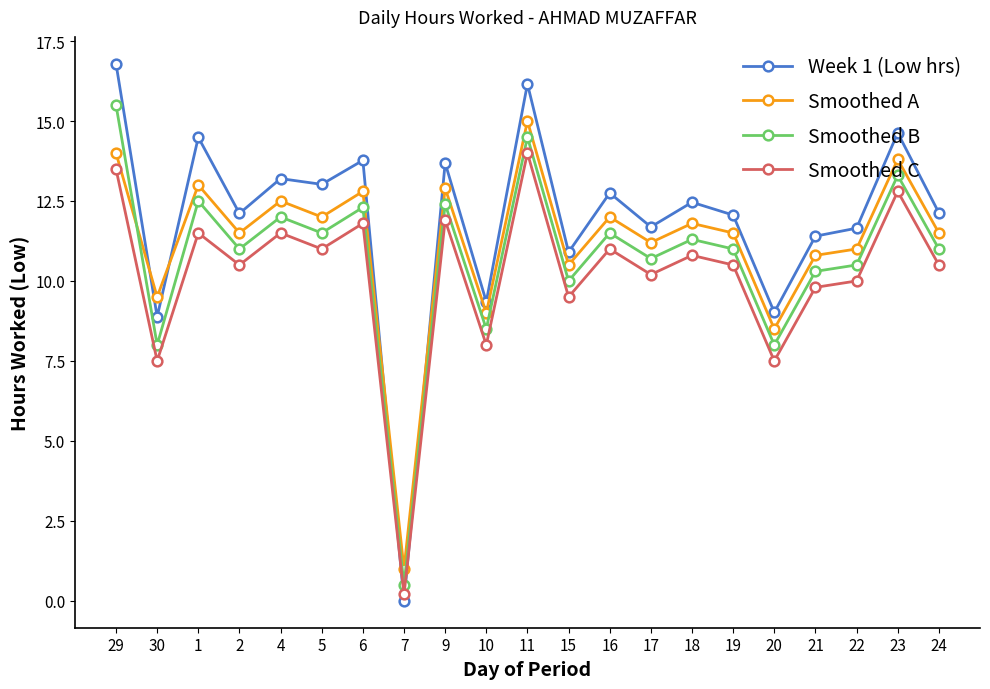

How many interior local valleys does the Smoothed B series have?

8